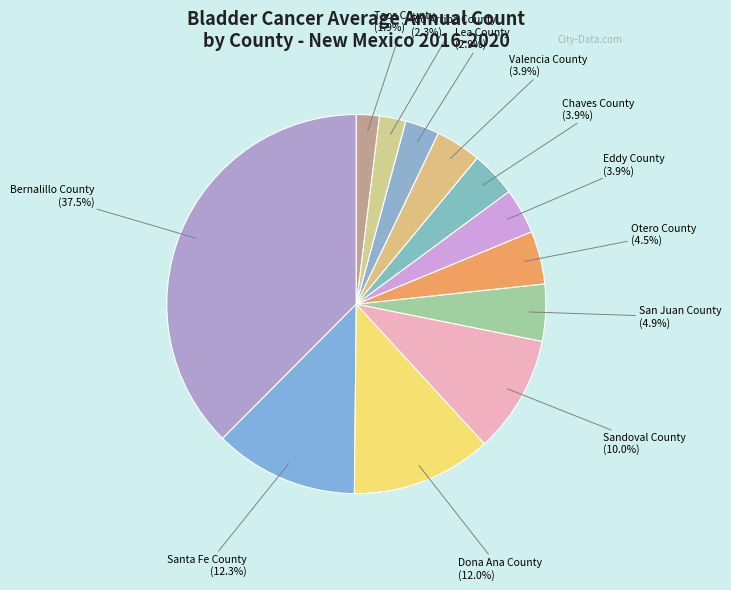

To the nearest percent, what is the combined percentage of Santa Fe County and Lea County?

15%